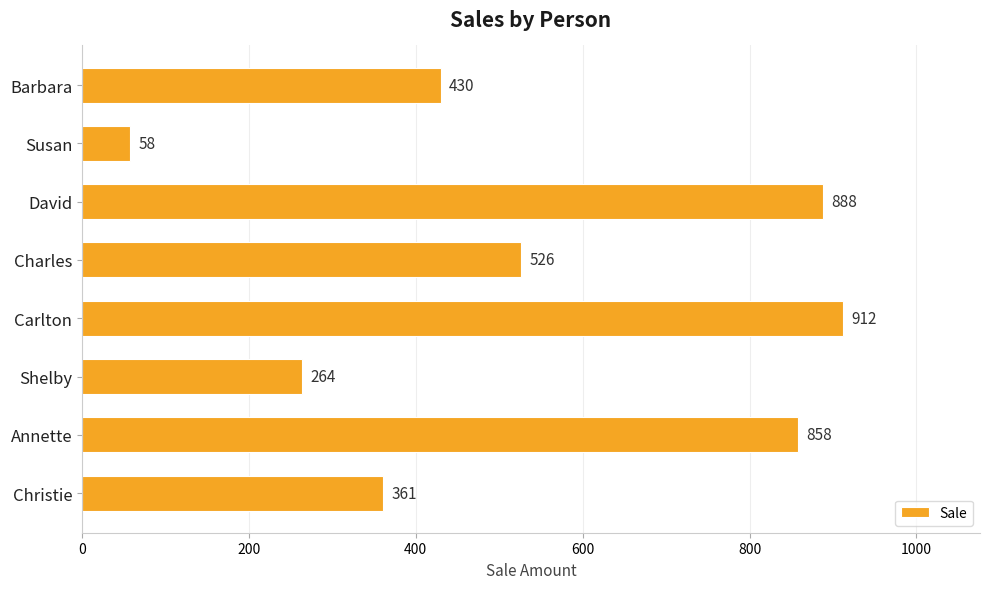

What is the average value?

537